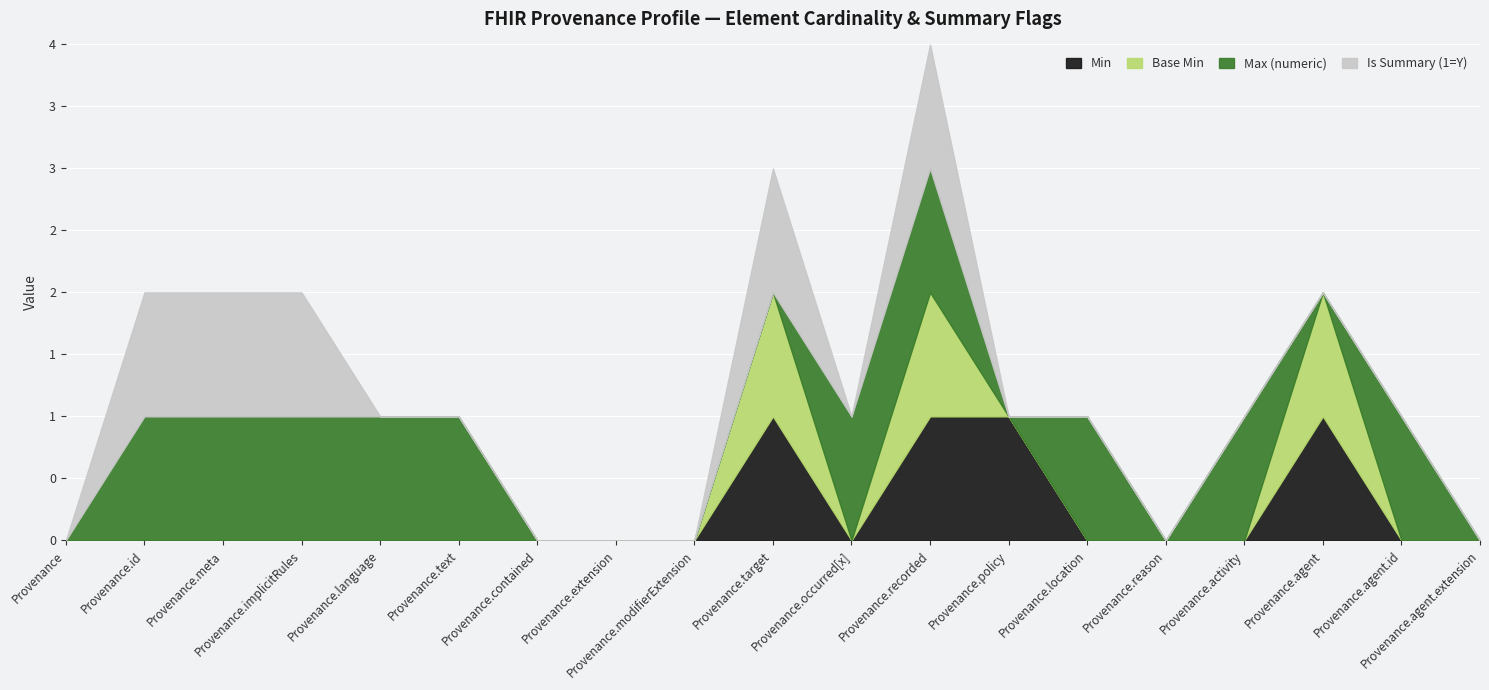

What position from the right is Provenance.contained?

13